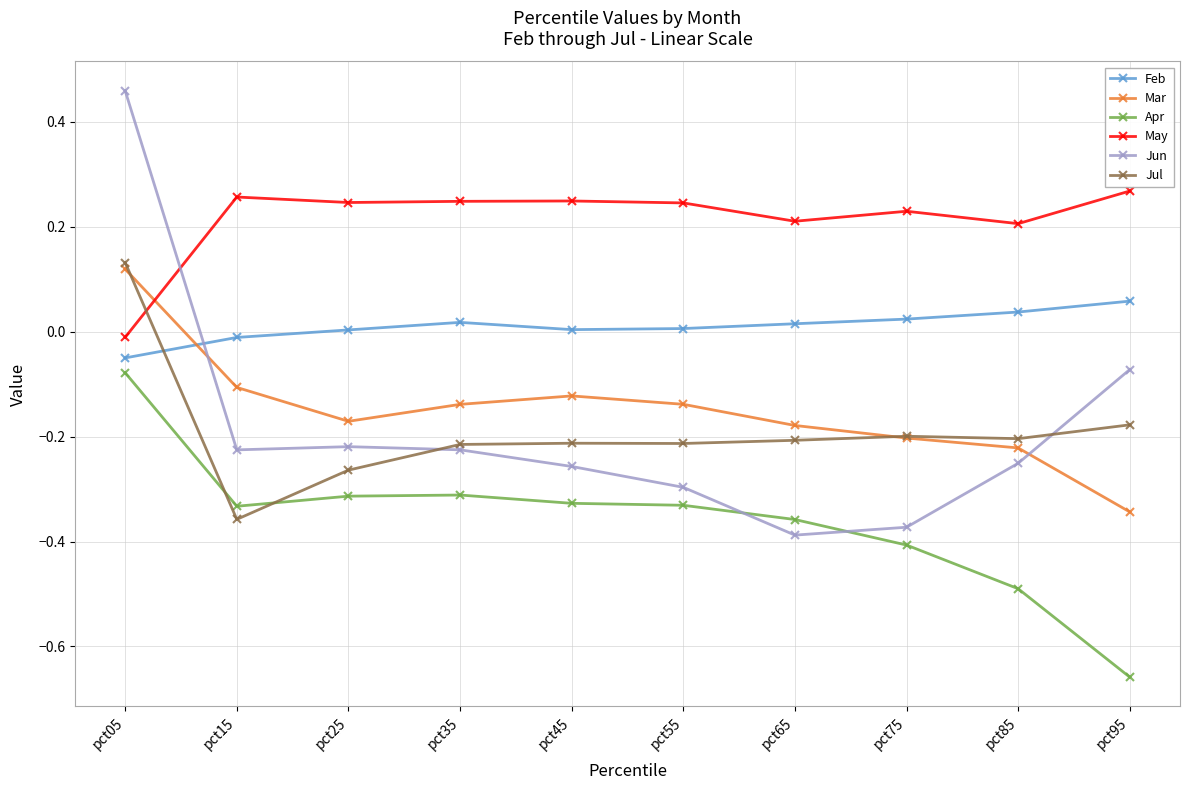

Is the value of May at pct95 greater than the value of Jul at pct85?

Yes